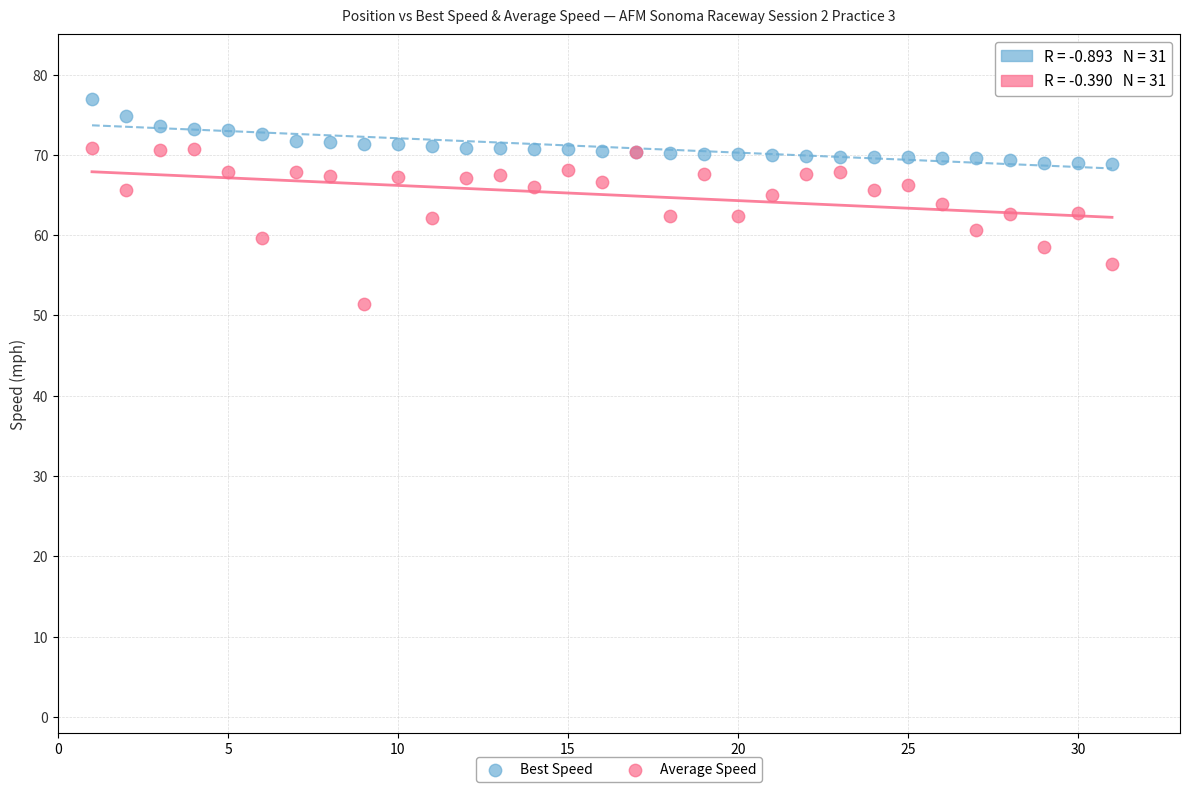

Which series has the widest spread of Y values?

Average Speed